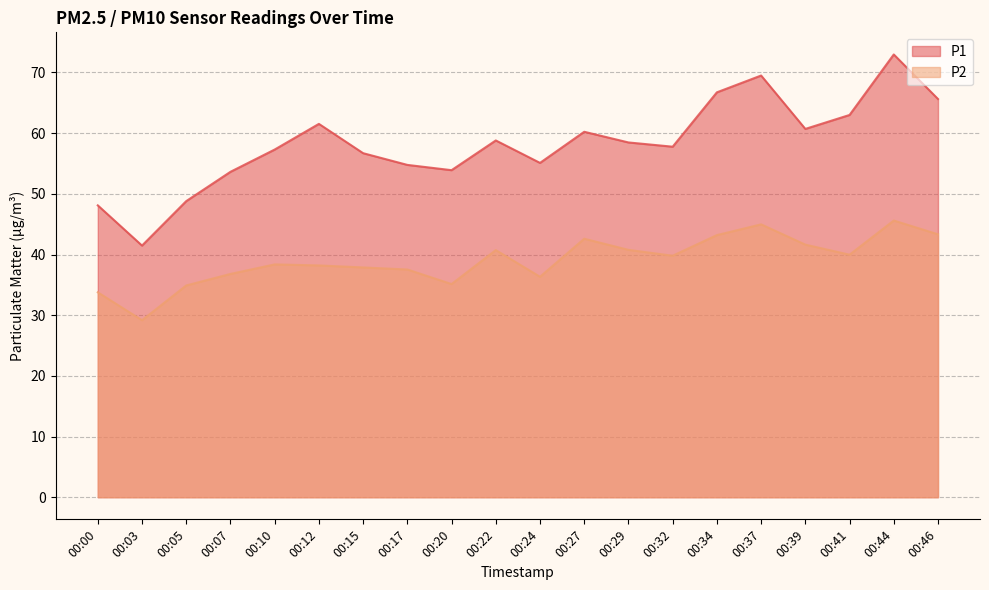

Which series has the largest total across all categories?

P1